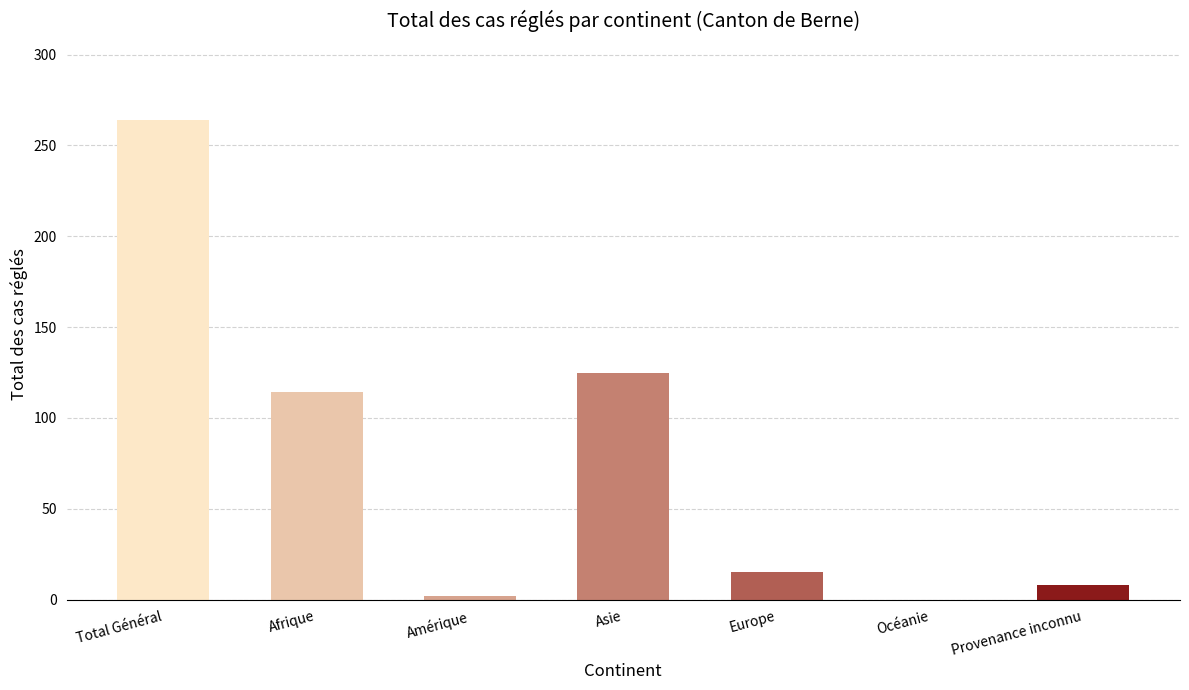

Reading left to right, list all the values displayed in this chart.

Total Général=264	Afrique=114	Amérique=2	Asie=125	Europe=15	Océanie=0	Provenance inconnu=8